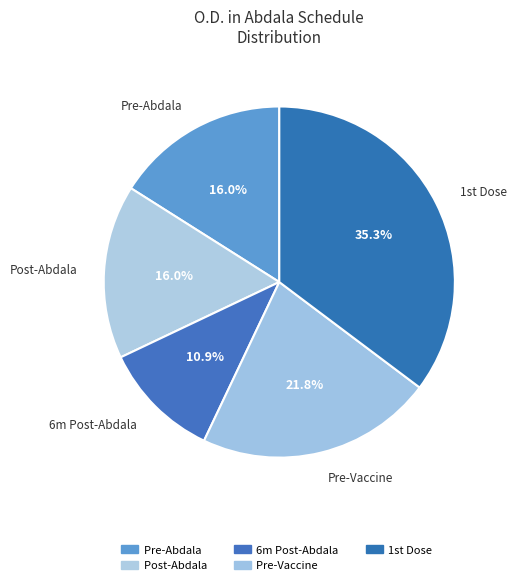

True or false: Pre-Abdala accounts for 8% of the total.

False